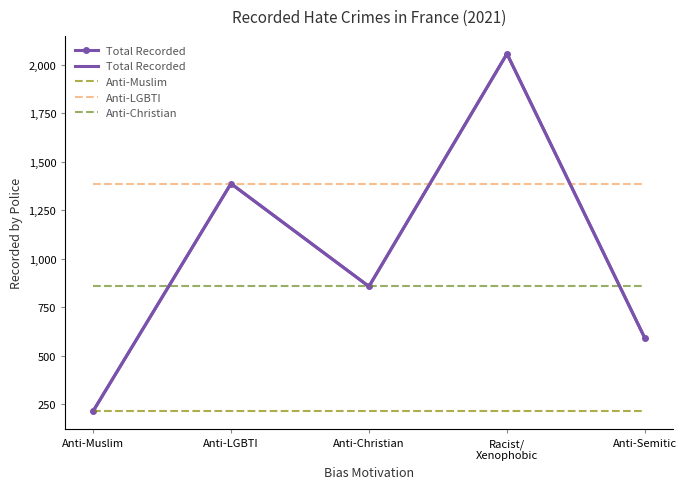

What is the label of the 5th point from the left?

Anti-Semitic